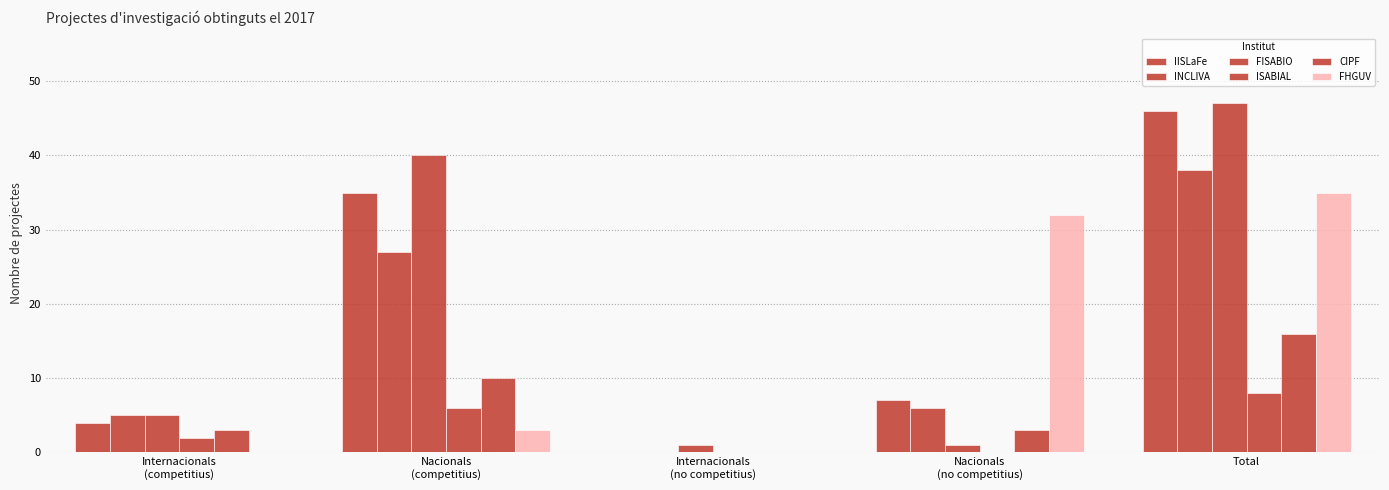

Which series changed the most between Internacionals
(competitius) and Total?

IISLaFe